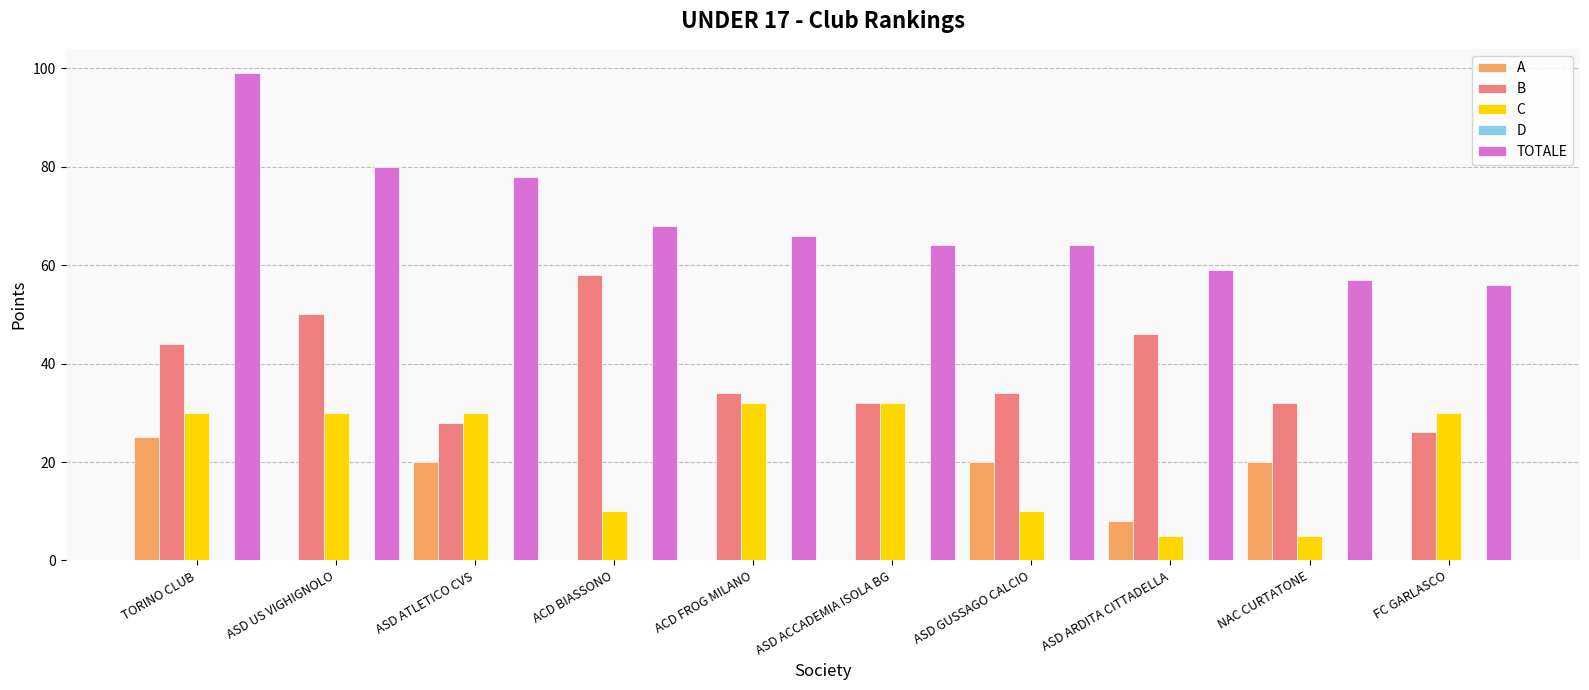

What is the maximum value for TOTALE?

99